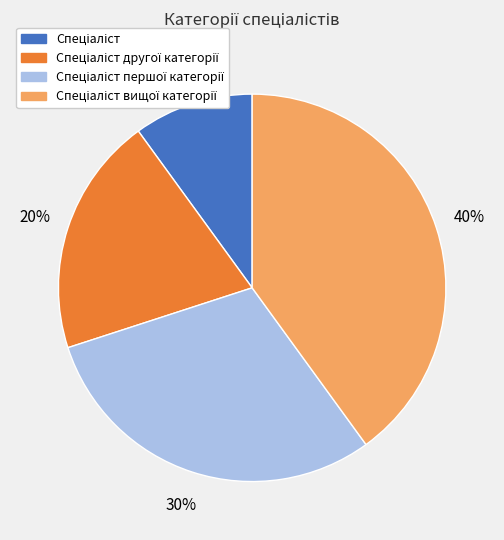

To the nearest percent, what is the difference between the largest and smallest slice percentages?

30%